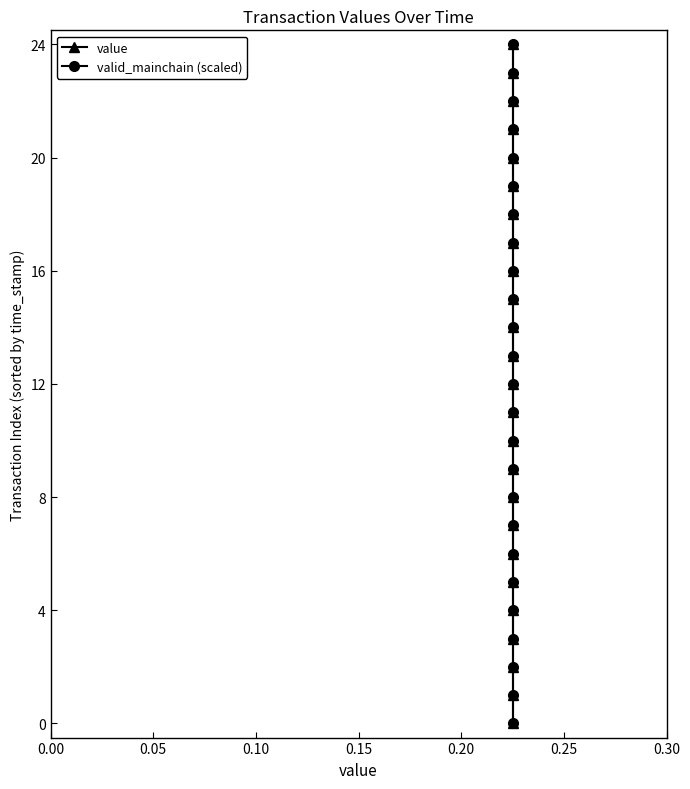

Rank the series at 0.05 from lowest to highest value.

value, valid_mainchain (scaled)